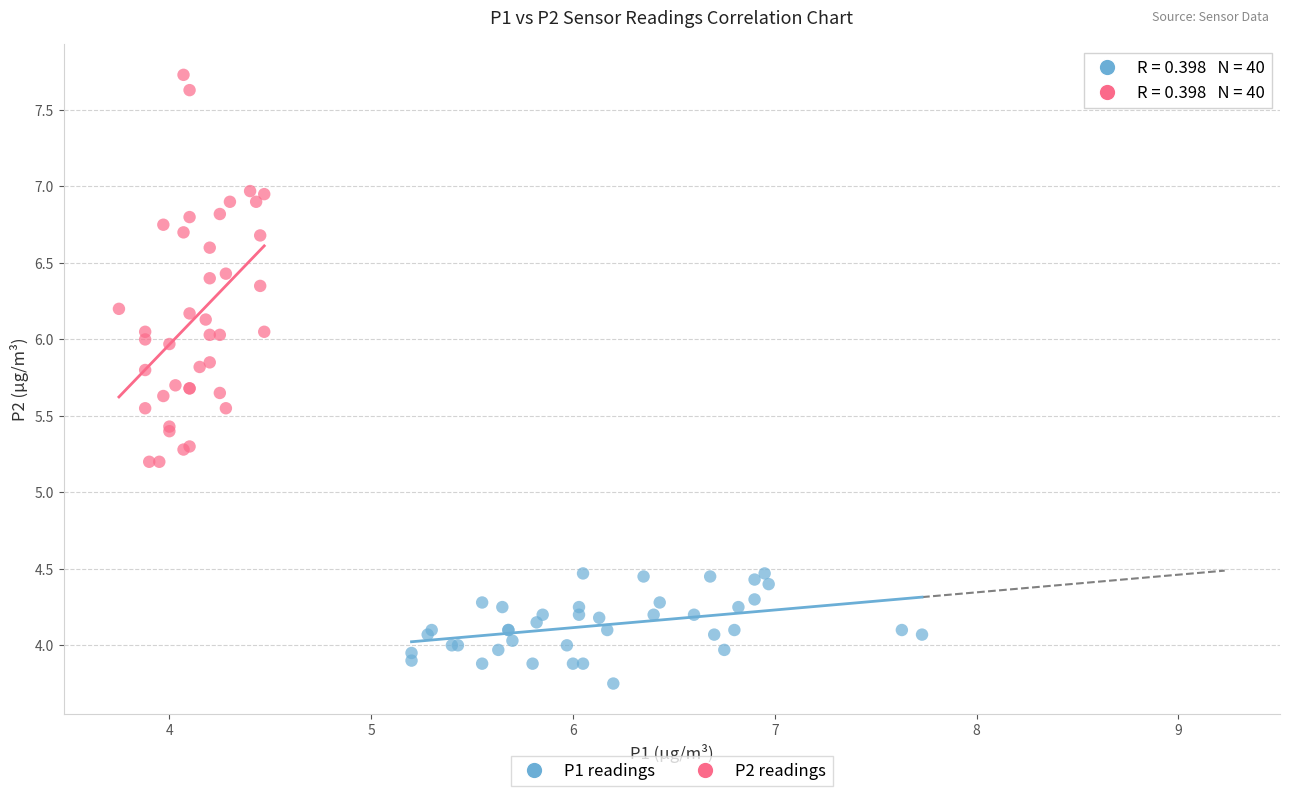

Which series contains the highest Y value?

P2 readings